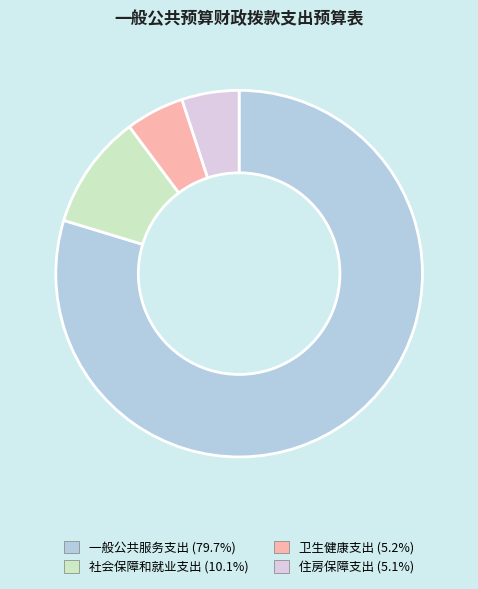

Does 一般公共服务支出 represent more than half of the total?

Yes